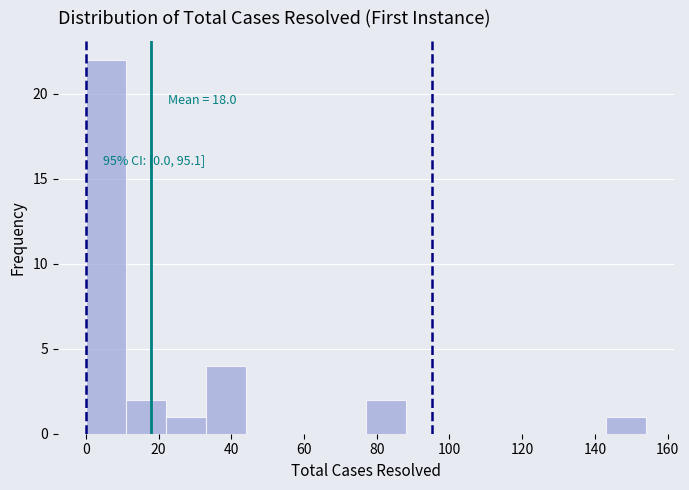

Which range on the x-axis has the tallest bar?

0 to 11